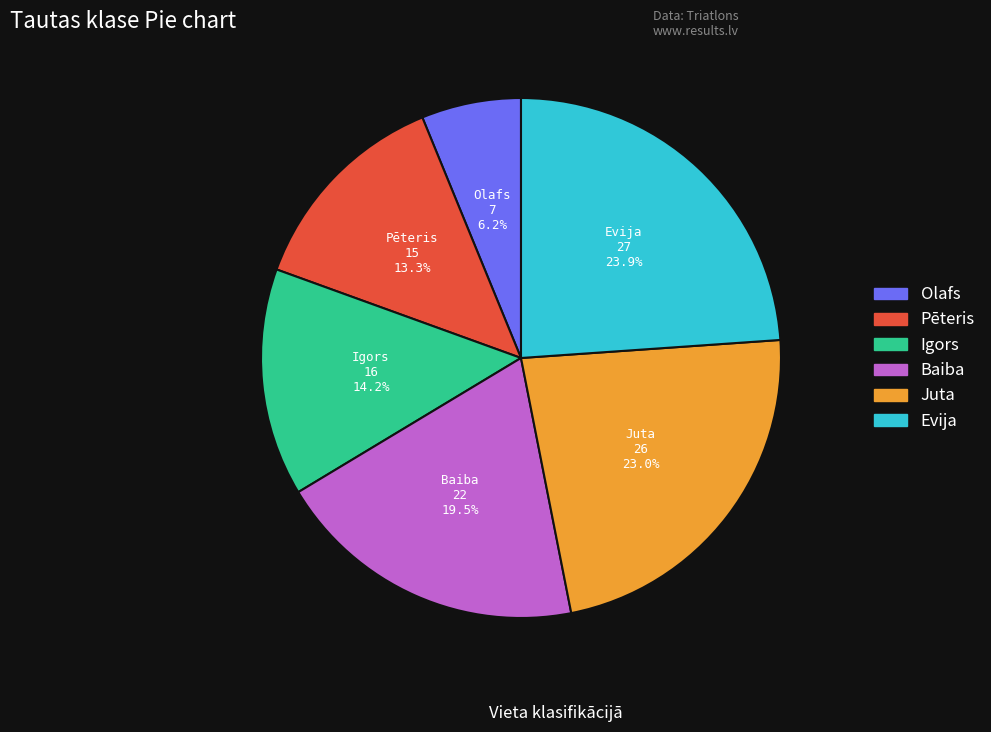

Is it true that Igors is 14% of the pie?

True